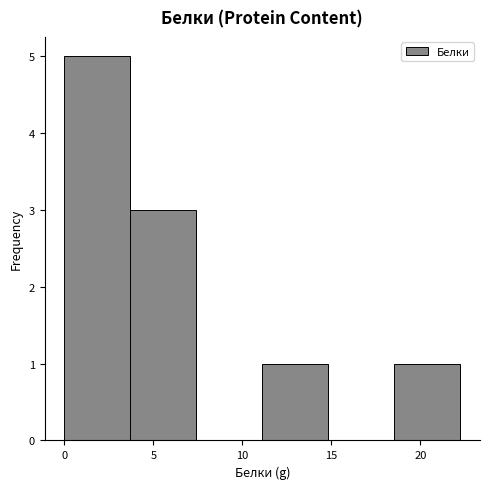

Reading left to right, transcribe this chart: for each bar, give the range it covers on the x-axis and its height. Neither the bar edges nor the heights are printed on the chart, so give them approximately, as read against the axes.

0.0 to 3.5: 5
3.5 to 7.5: 3
7.5 to 11.0: 0
11.0 to 15.0: 1
15.0 to 18.5: 0
18.5 to 22.0: 1